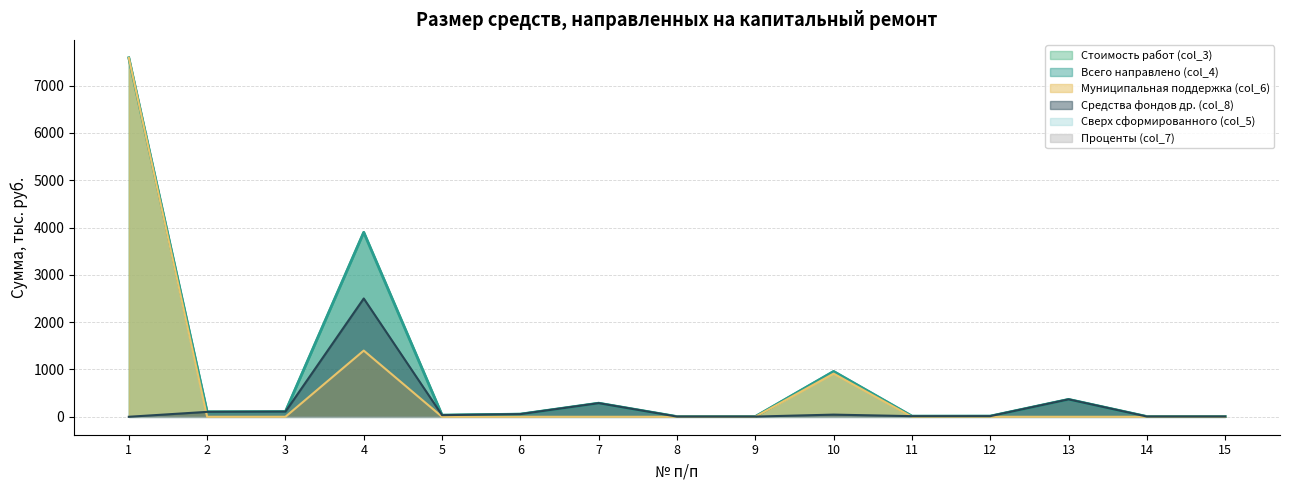

Does the chart display data point markers on the line(s)?

No